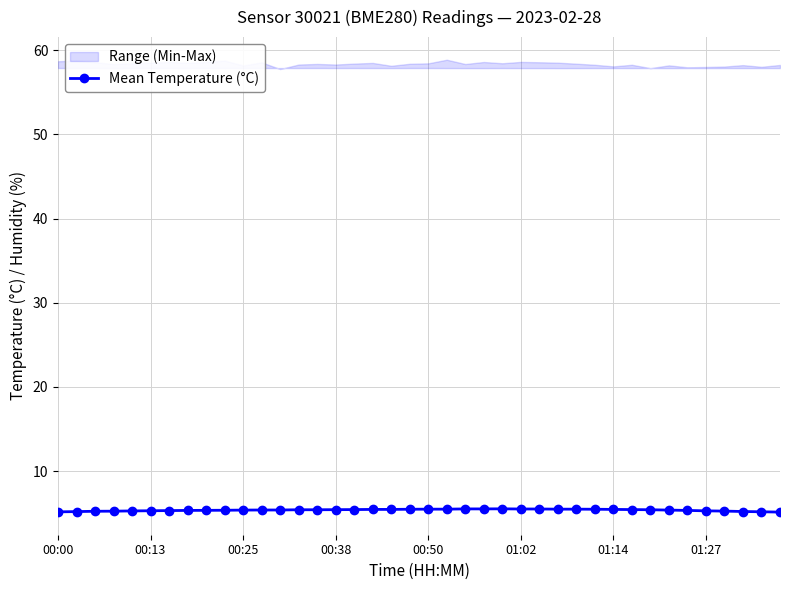

What is the difference between the maximum and minimum values?

0.4